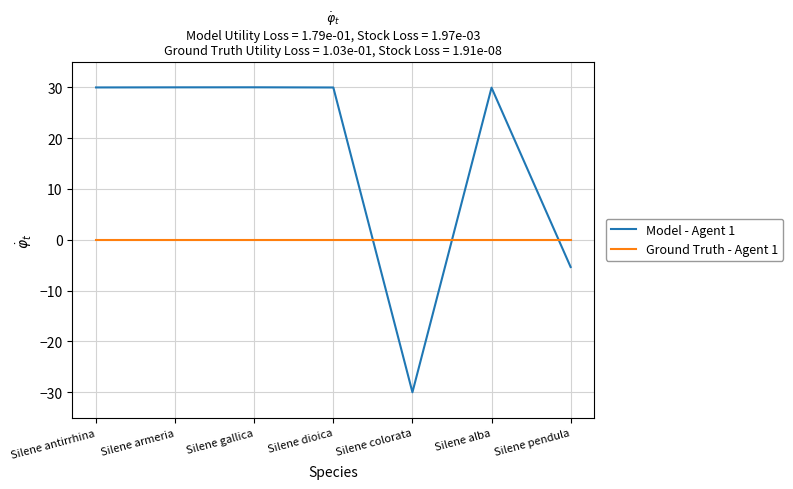

The value of Model - Agent 1 at Silene antirrhina is 30.0. True or false?

True